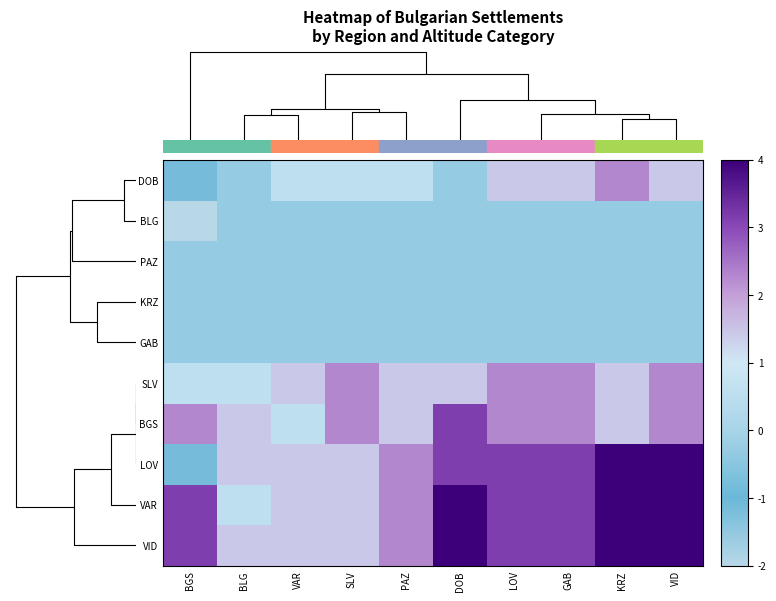

What is the smallest value displayed?

-2.0